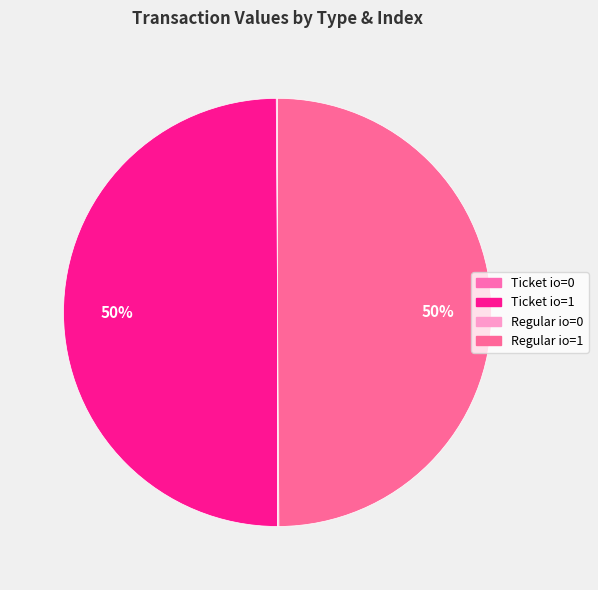

To the nearest percent, what percentage of the pie is Regular io=1?

50%